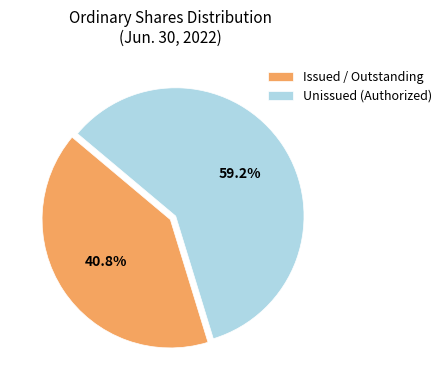

How much of the chart is everything except Issued / Outstanding?

59.2%